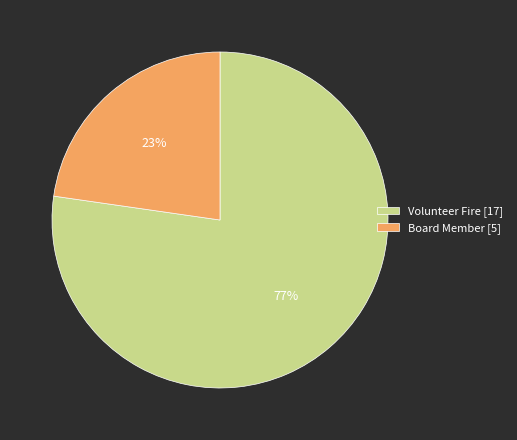

Rank the categories by value from lowest to highest.

Board Member, Volunteer Fire